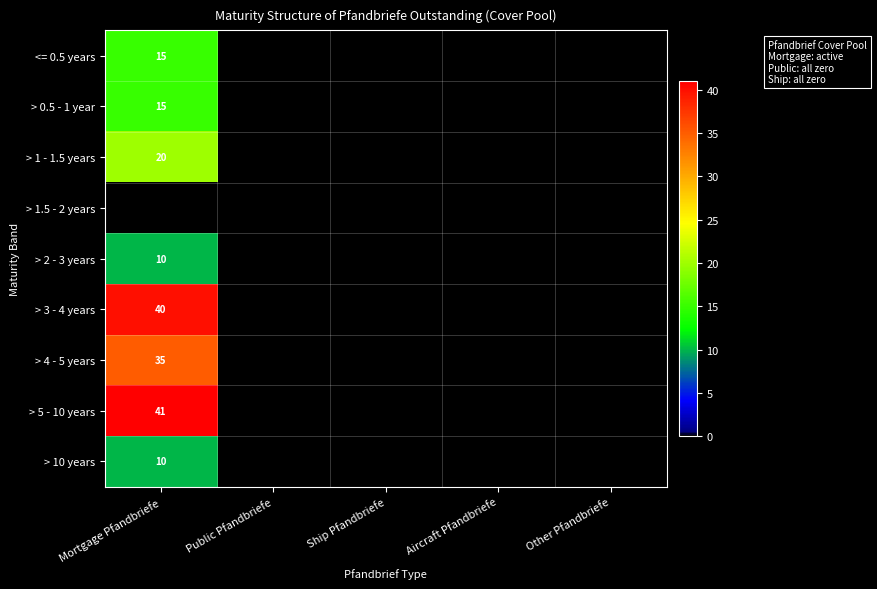

The > 5 - 10 years series shows 12 at Mortgage Pfandbriefe. True or false?

False